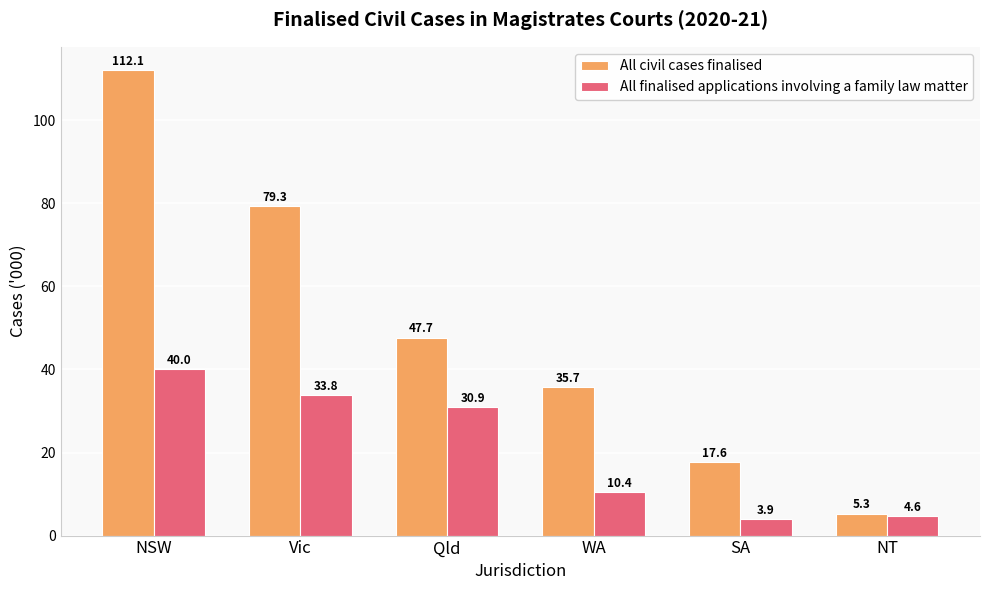

Reading left to right, extract all data points from this chart.

All civil cases finalised: 112.1	79.3	47.7	35.7	17.6	5.3
All finalised applications involving a family law matter: 40.0	33.8	30.9	10.4	3.9	4.6